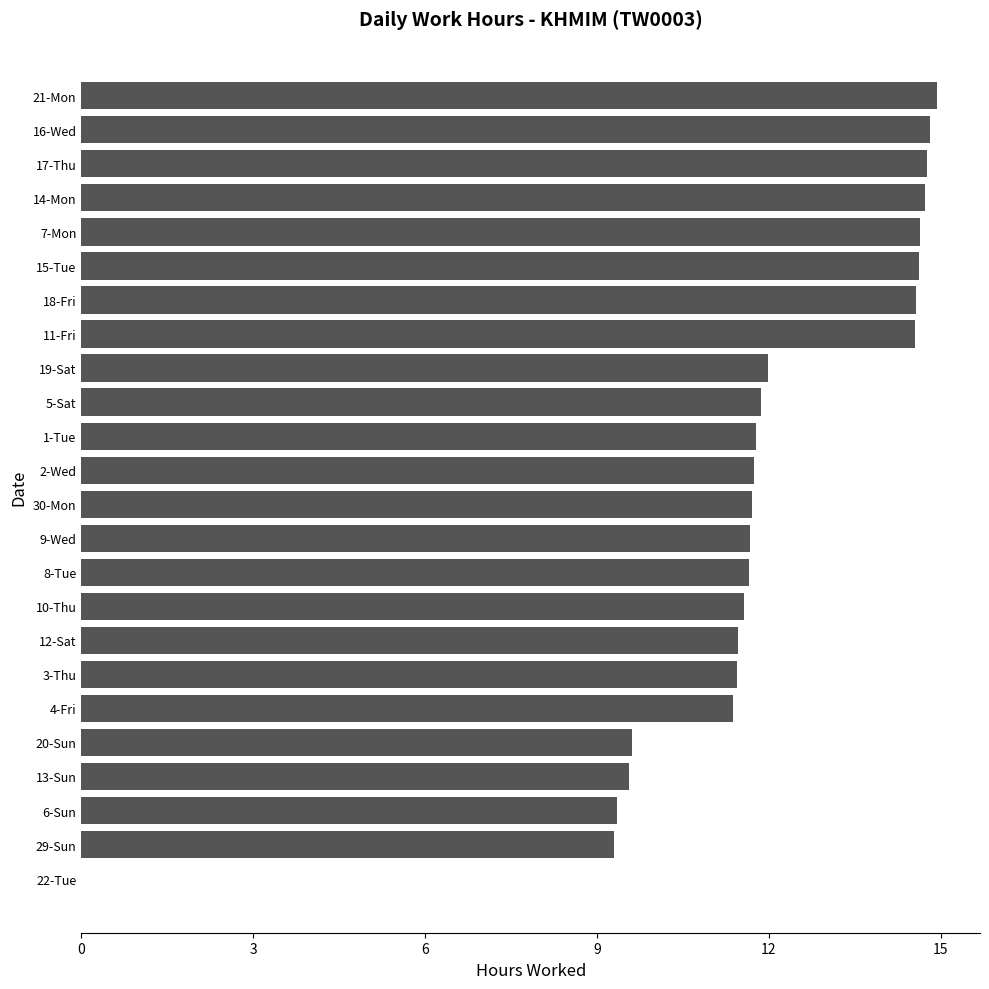

What is the change in value from 13-Sun to 1-Tue?

+2.2